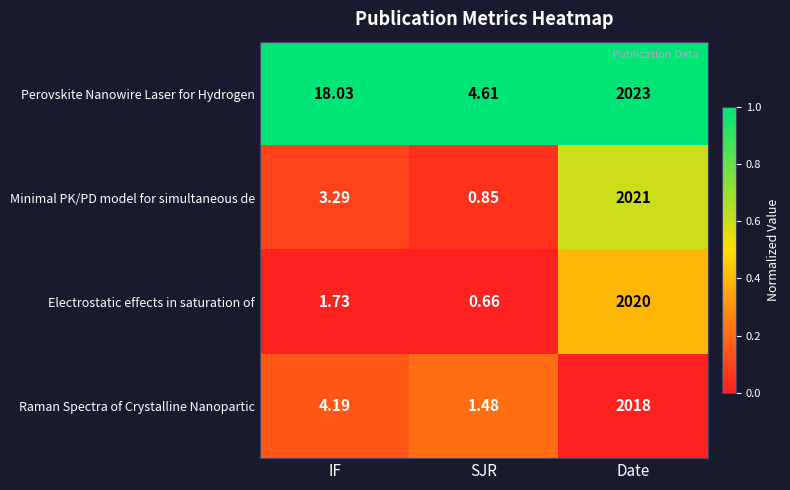

Which category has the lowest value in the Perovskite Nanowire Laser for Hydrogen series?

SJR